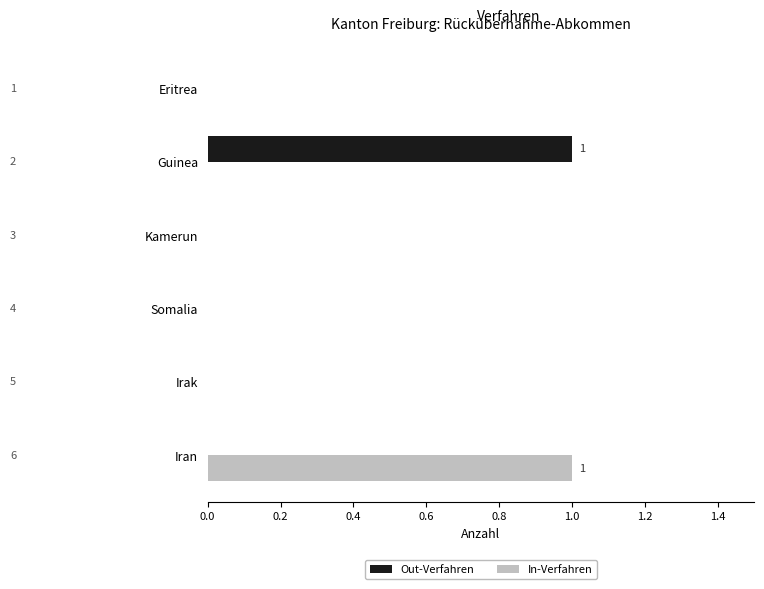

Between Irak and Iran, which series saw the biggest shift?

In-Verfahren